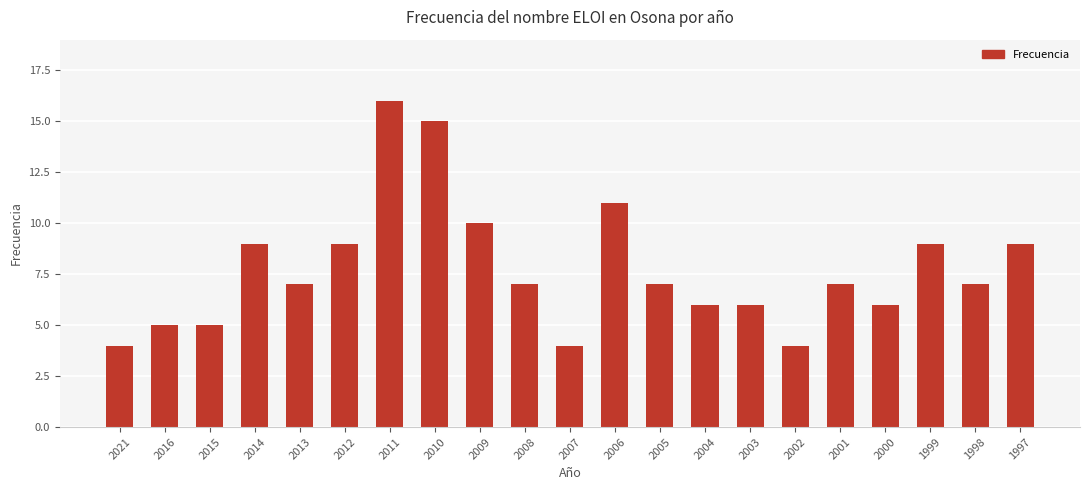

What is the greatest value displayed?

16